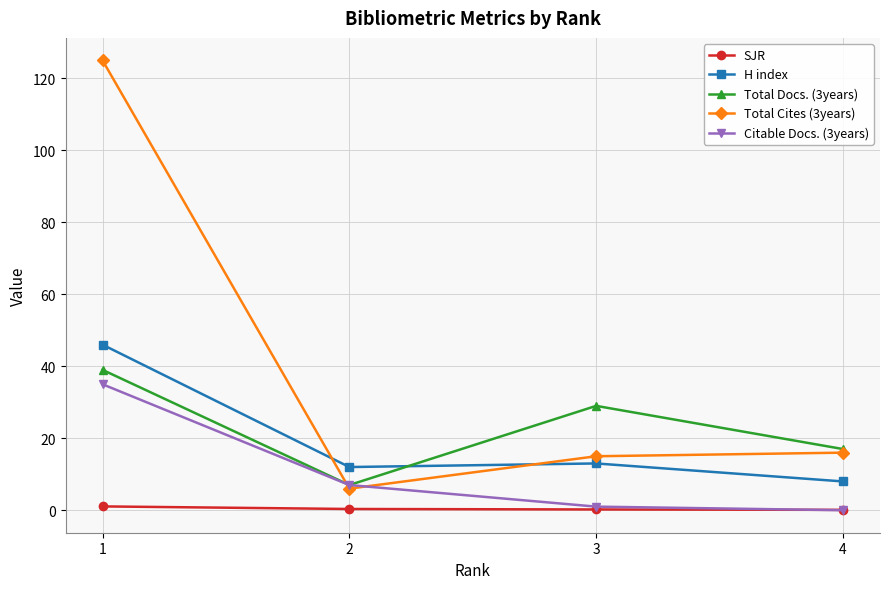

How many interior local valleys does the Total Docs. (3years) series have?

1